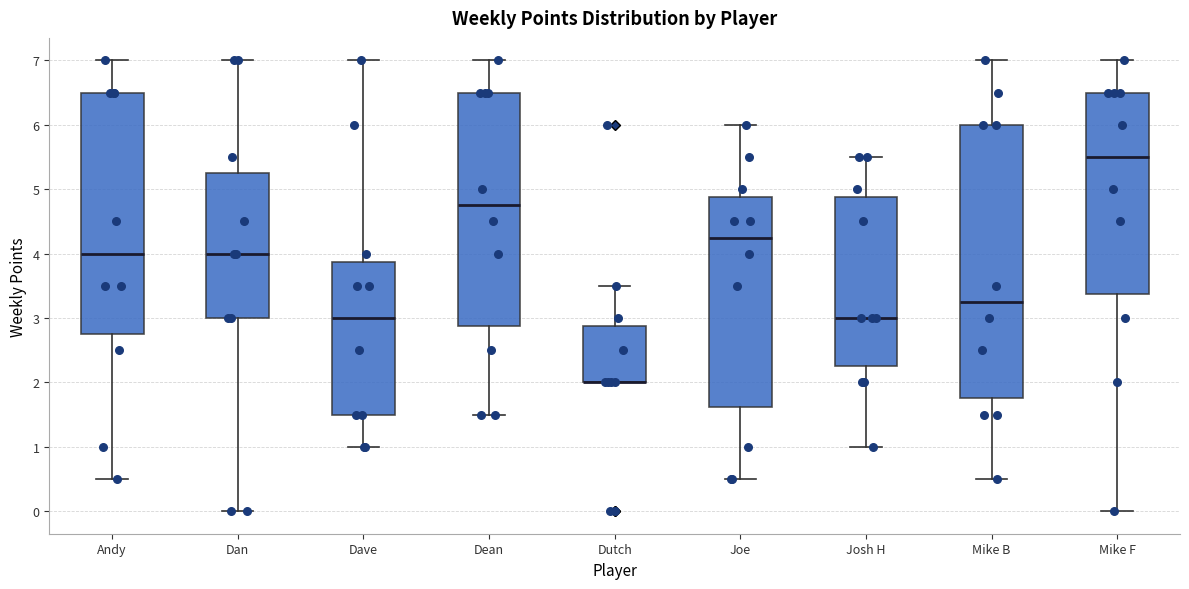

Which box is the tallest, from its lower edge to its upper edge?

Mike B